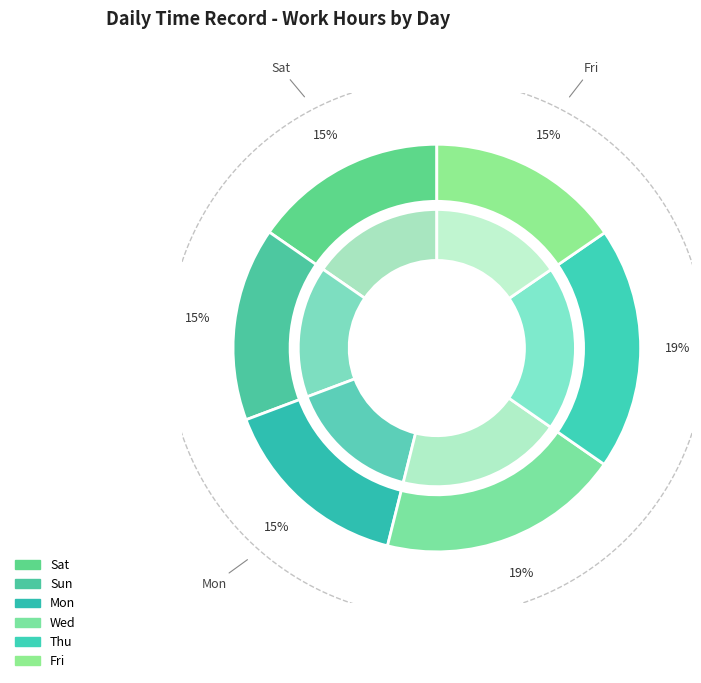

Which category has the smallest portion of the pie?

Sun